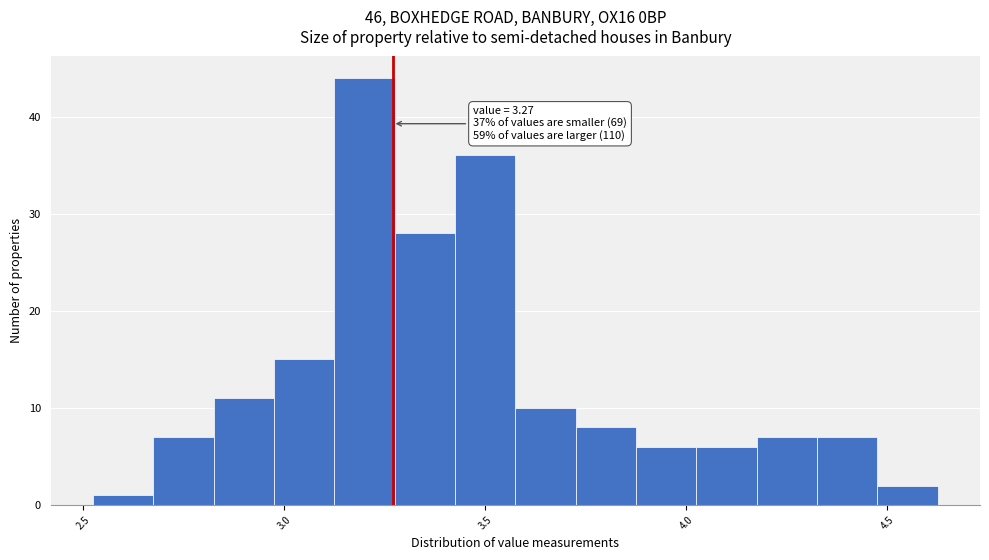

Read against the x-axis, roughly where is the centre of the tallest bar?

3.20